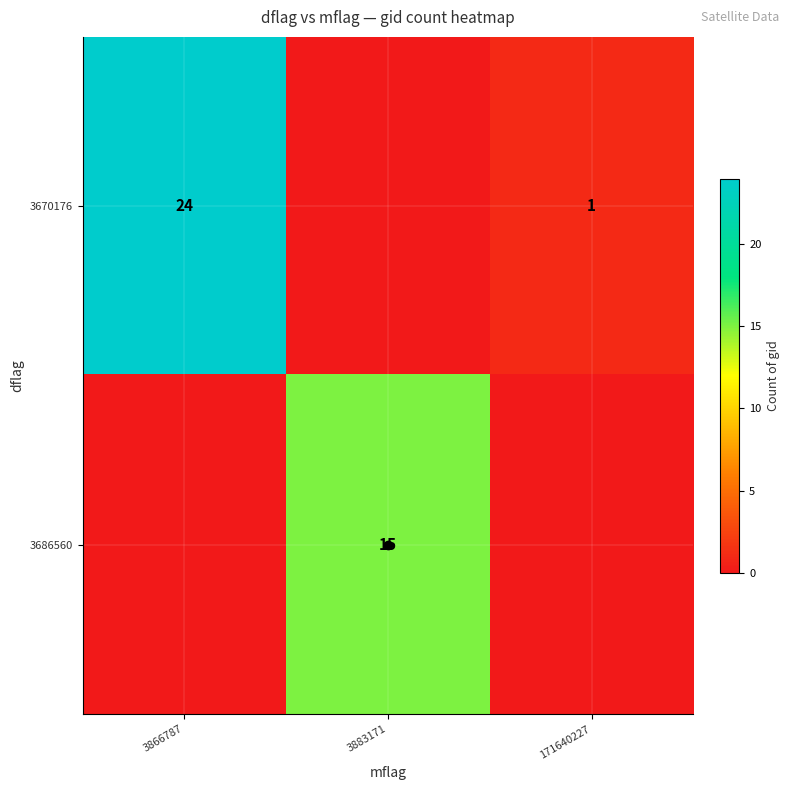

Which category has the lowest value across all series?

3883171